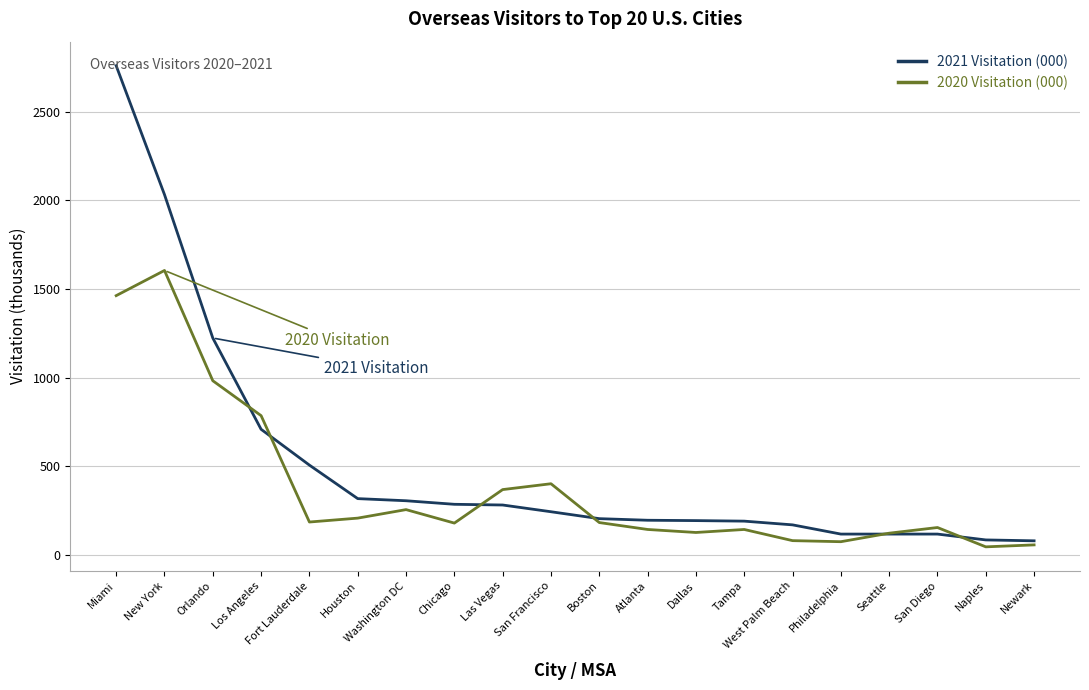

At which category is the sum across all series the highest?

Miami